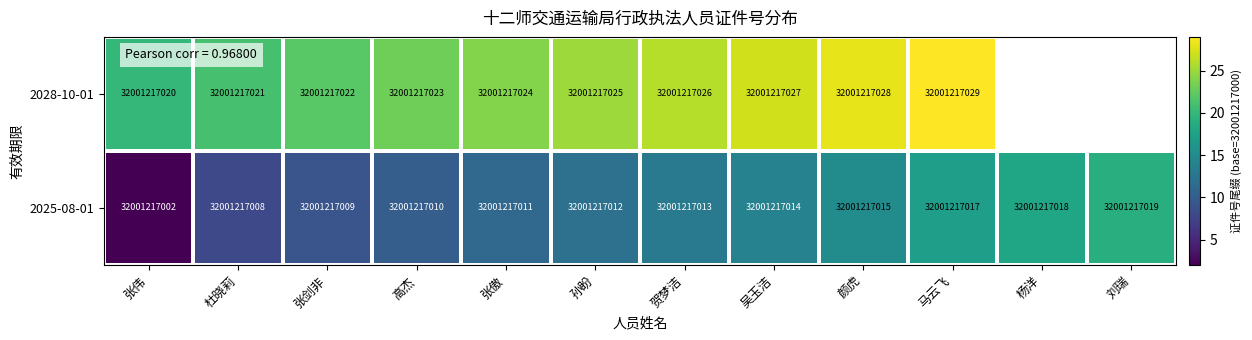

Read the 2025-08-01 value at 刘瑞.

32001217019